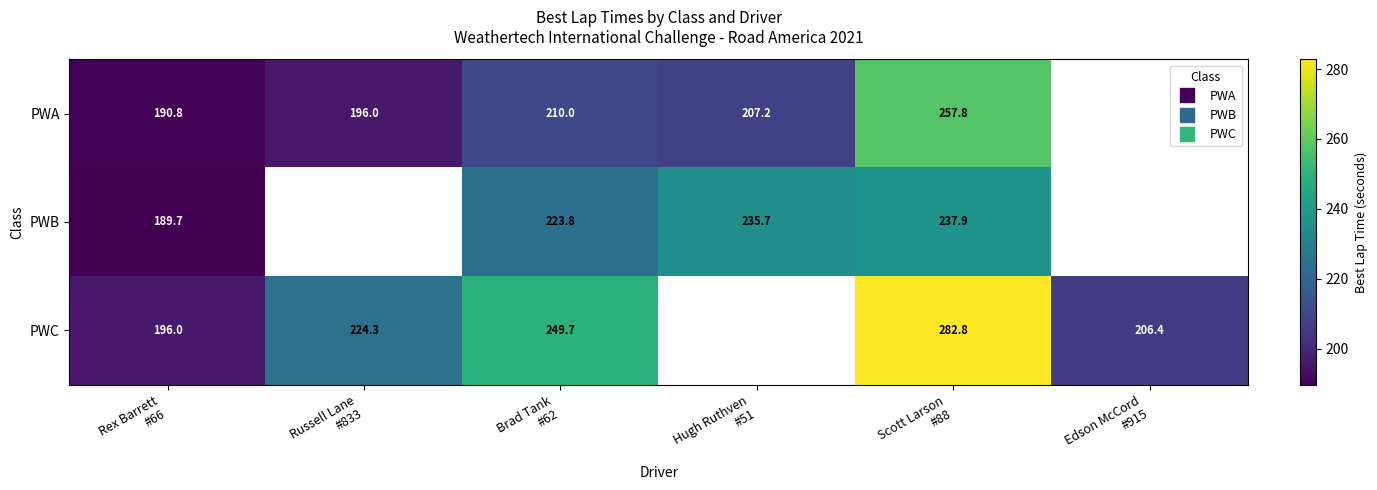

How many distinct data groups are displayed?

3